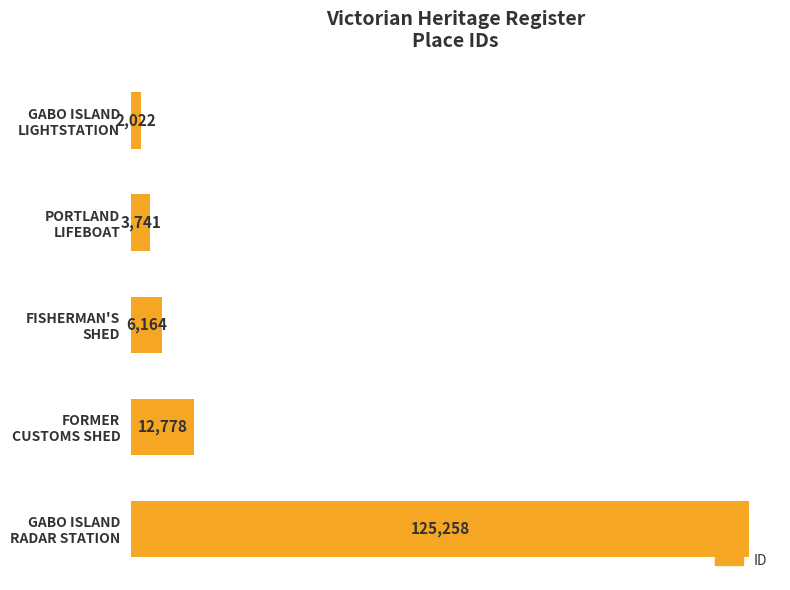

Are the bars horizontal?

Yes